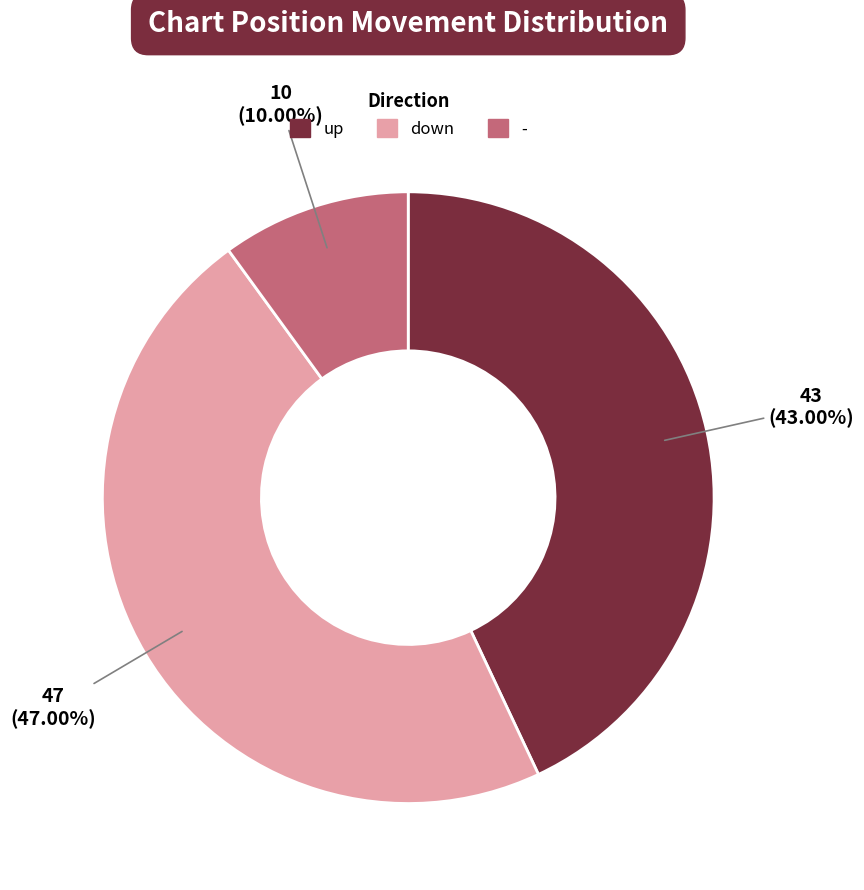

Which has a higher value, down or -?

down